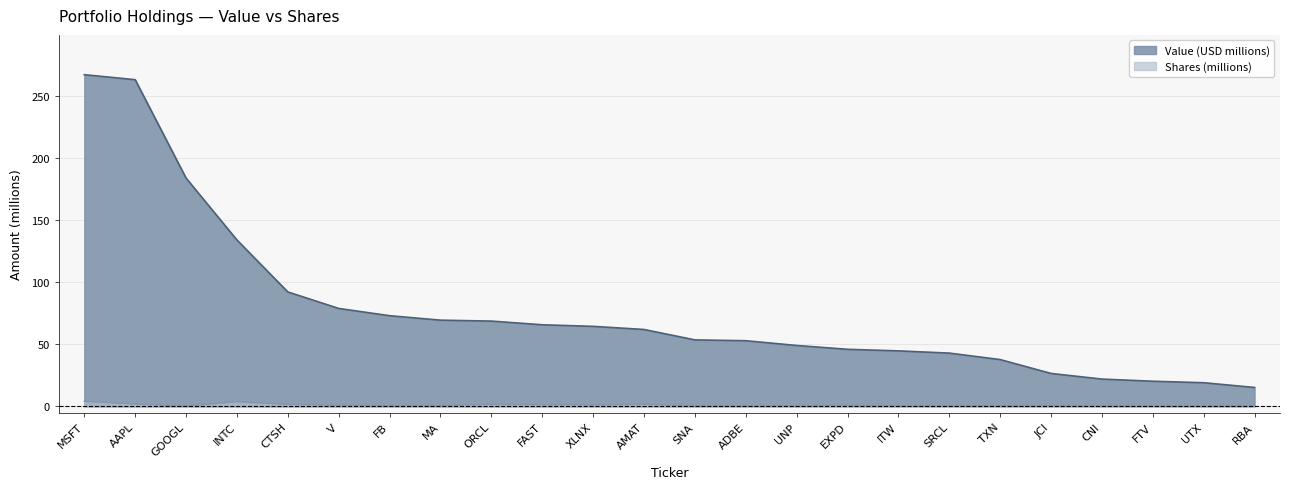

Is the value of Shares or principal amount at EXPD greater than the value of Value at TXN?

No